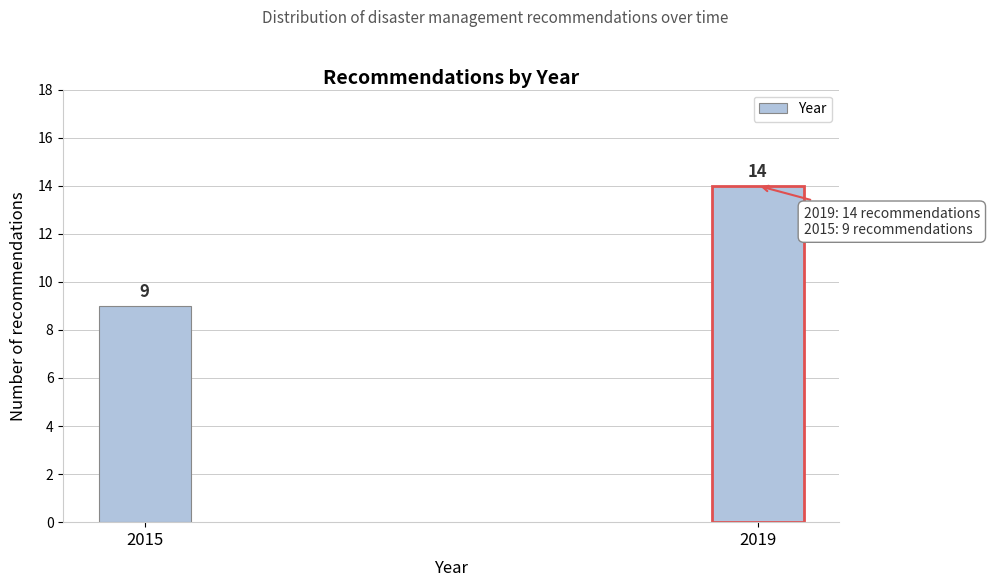

Reading right to left, extract all data points from this chart.

14	9